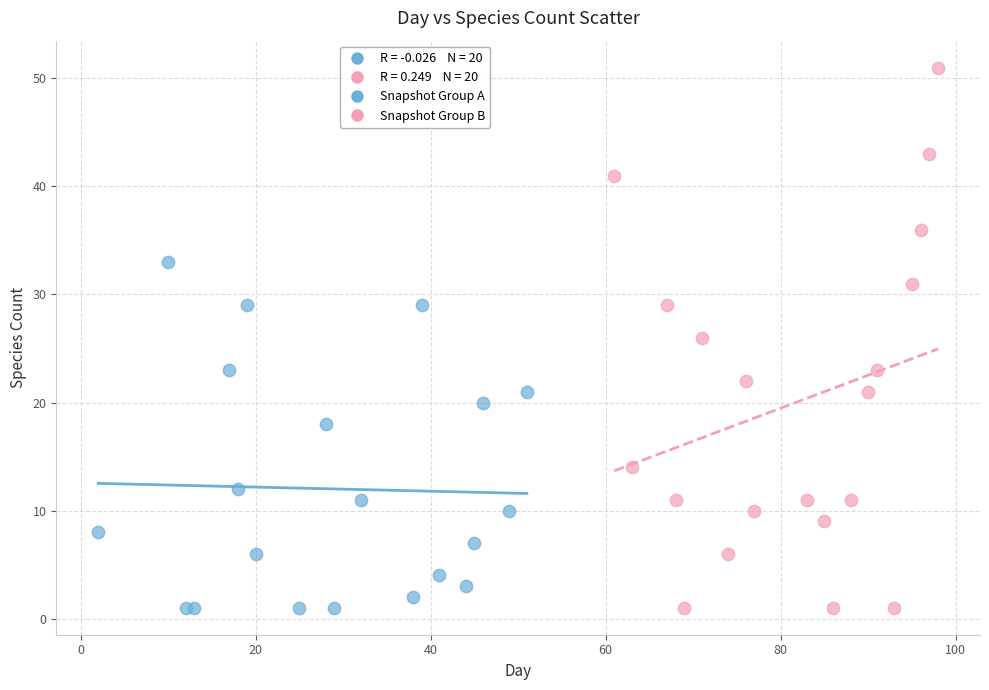

Which series contains the highest Y value?

Snapshot Group B